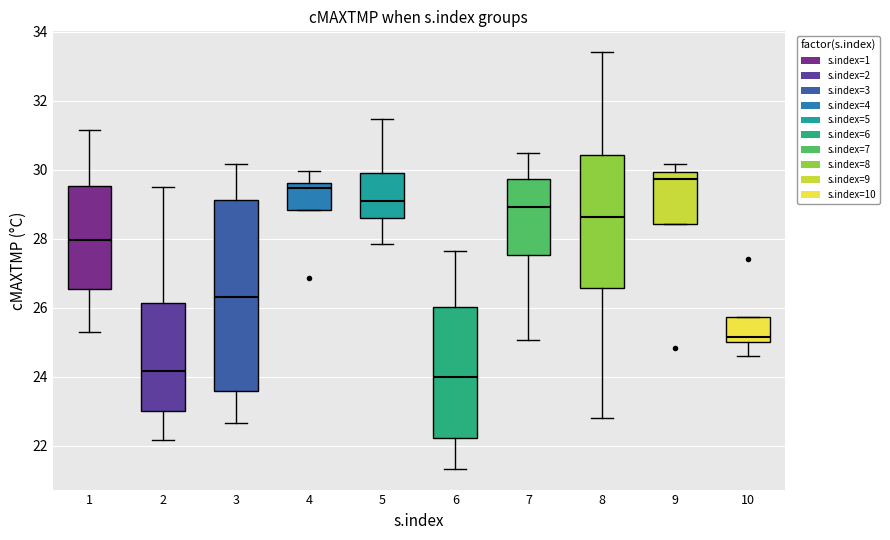

Which box is the tallest, from its lower edge to its upper edge?

3